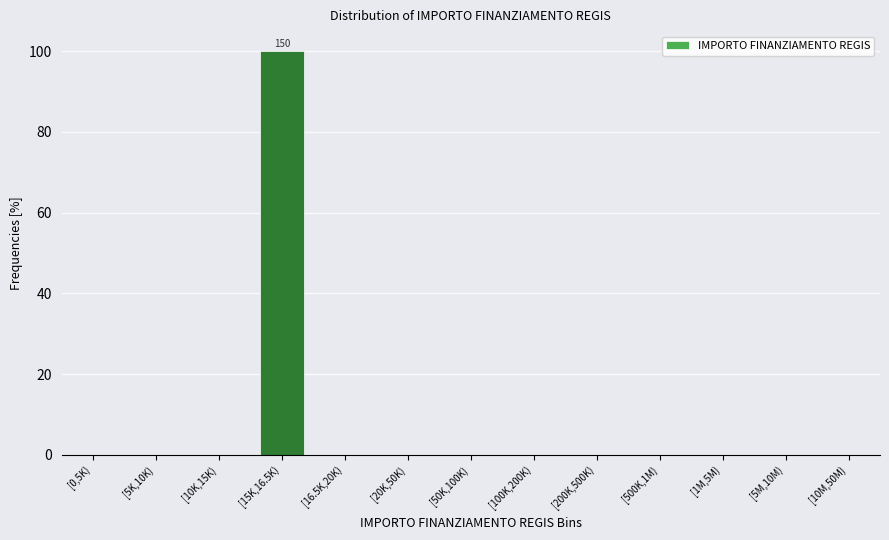

Reading left to right, what are all the values shown in this chart?

[0,5K)=0	[5K,10K)=0	[10K,15K)=0	[15K,16.5K)=100	[16.5K,20K)=0	[20K,50K)=0	[50K,100K)=0	[100K,200K)=0	[200K,500K)=0	[500K,1M)=0	[1M,5M)=0	[5M,10M)=0	[10M,50M)=0